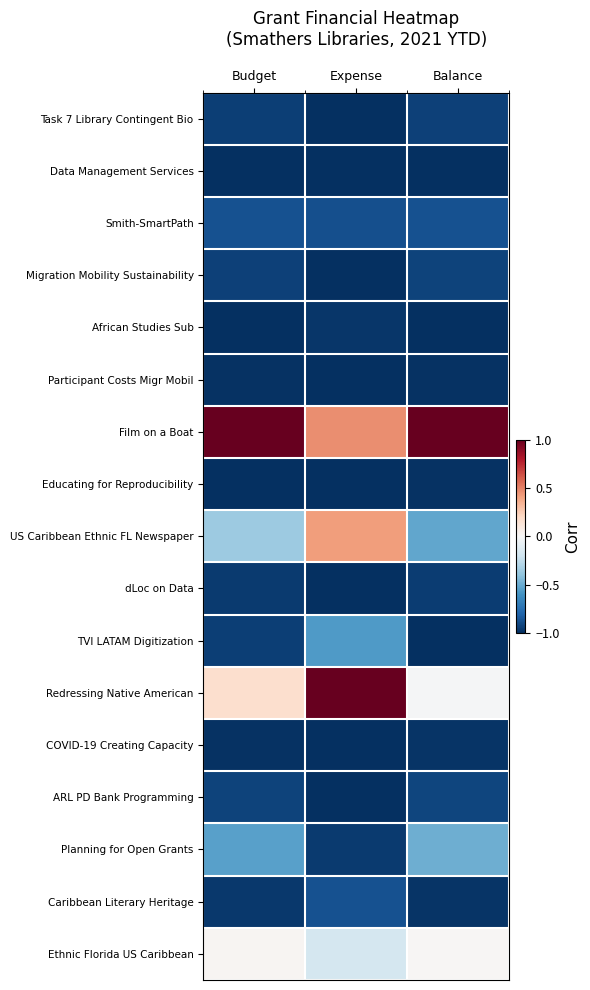

At which category is the sum across all series the highest?

Expense